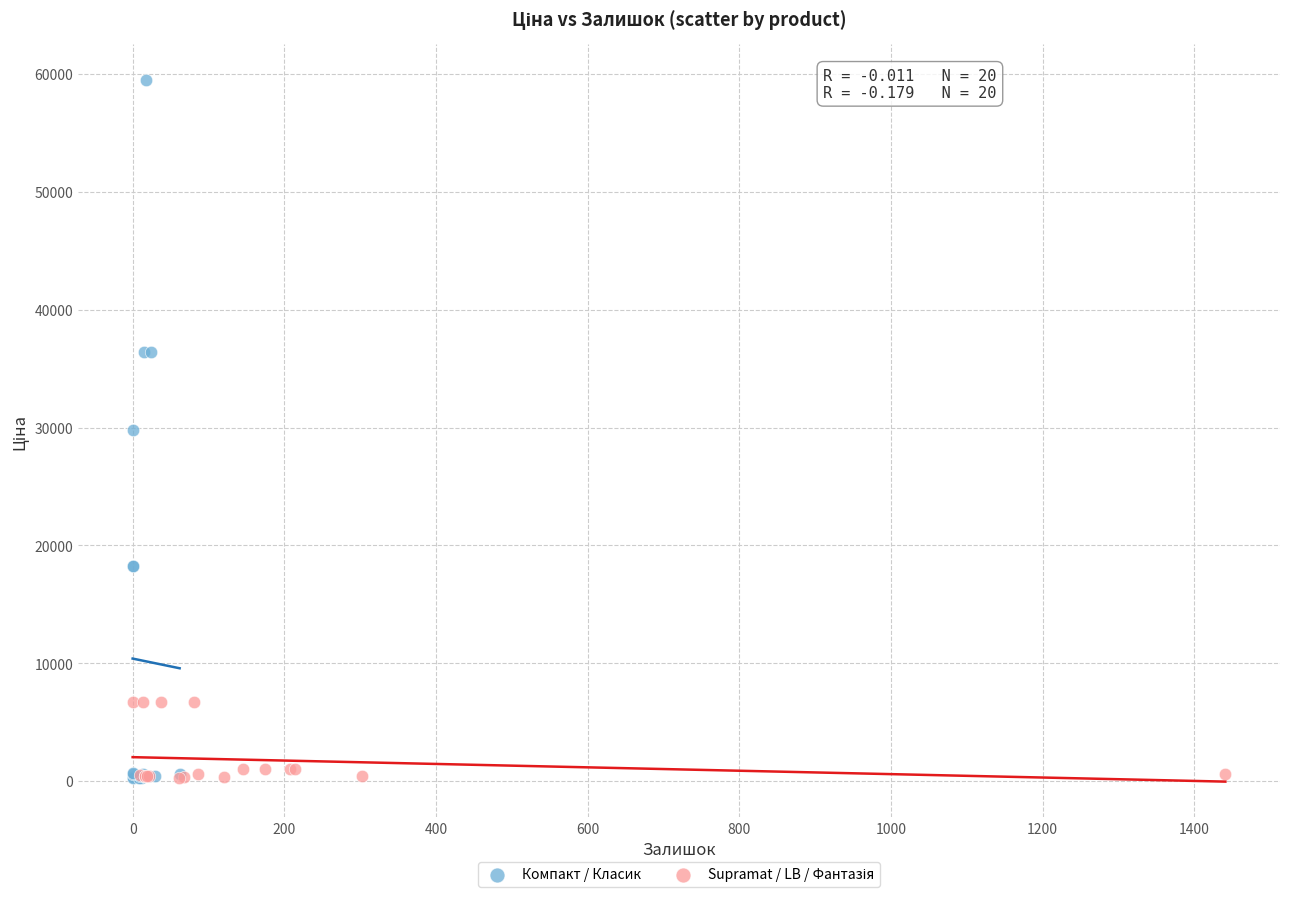

Which series has the largest Y range (max minus min)?

Компакт / Класик